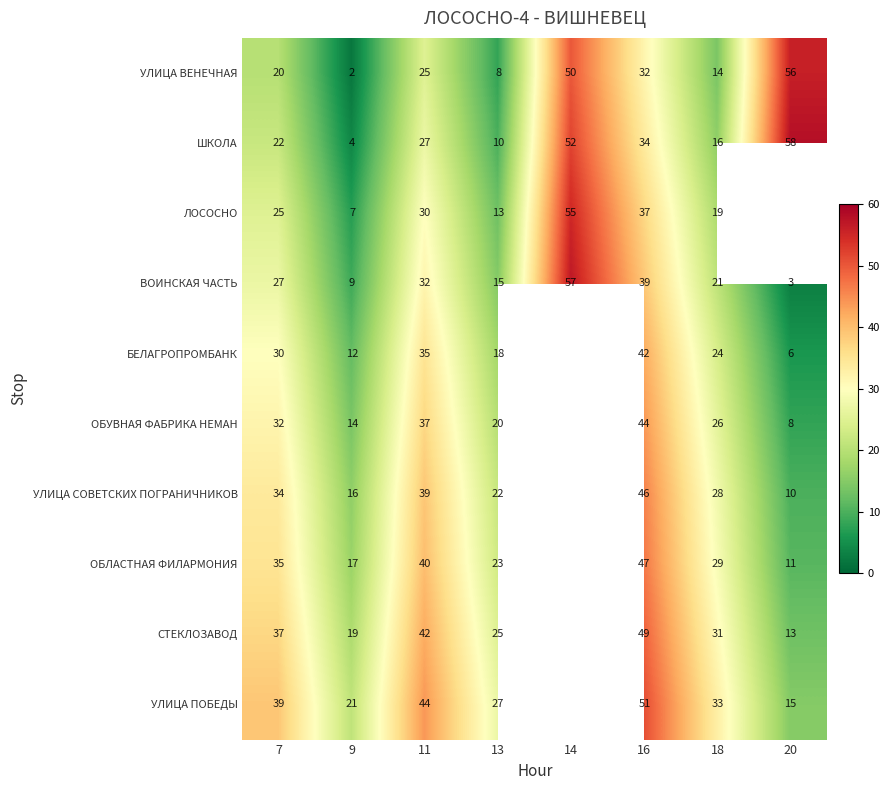

What is the spread (max minus min) of values at 13?

19